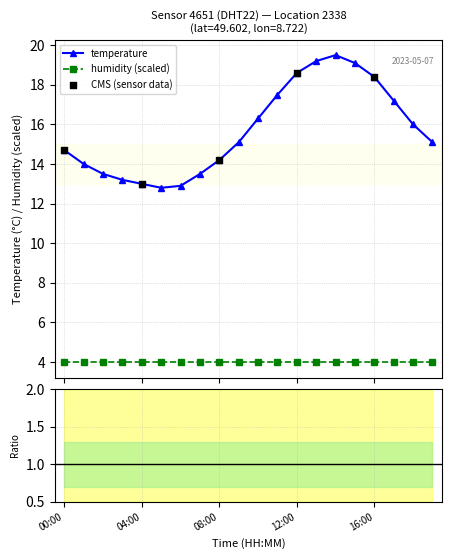

What is the change in value from 00:00 to 17:00?

+2.5